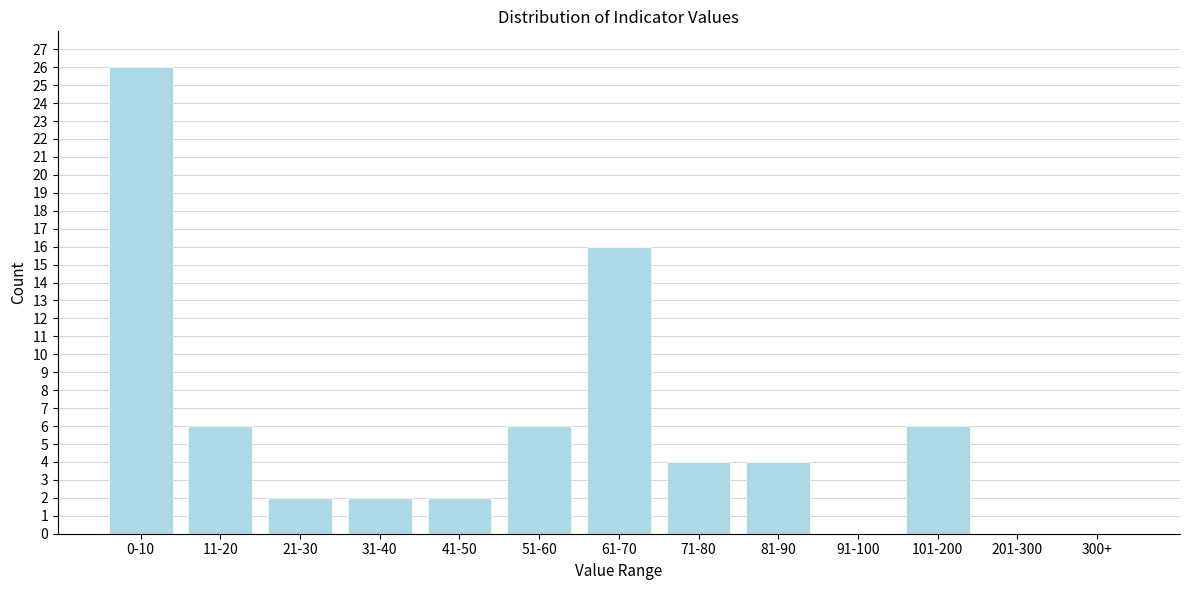

Reading right to left, list all the values displayed in this chart.

300+=0	201-300=0	101-200=6	91-100=0	81-90=4	71-80=4	61-70=16	51-60=6	41-50=2	31-40=2	21-30=2	11-20=6	0-10=26